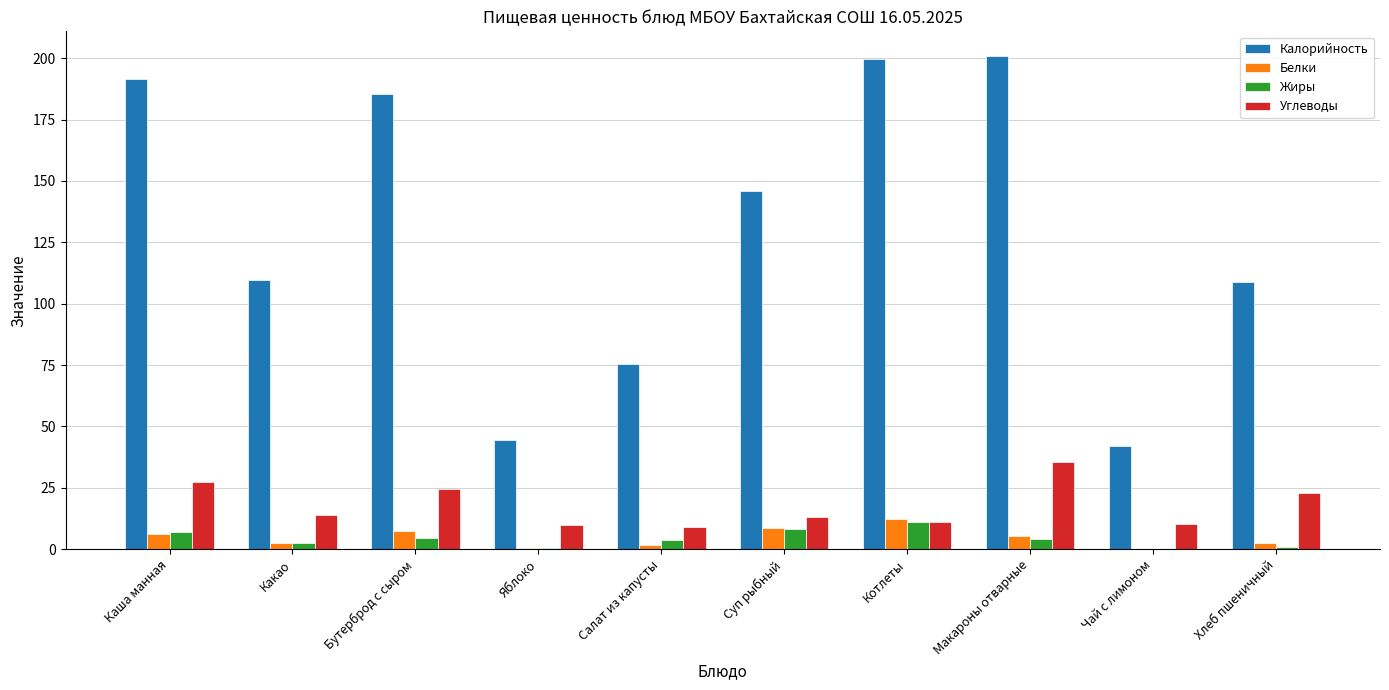

What is the maximum value for Калорийность?

200.9